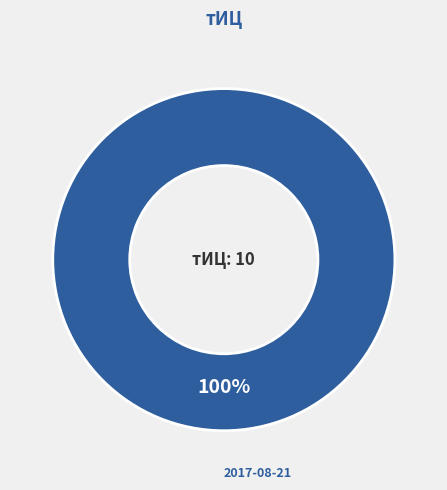

How many segments does this pie chart have?

1